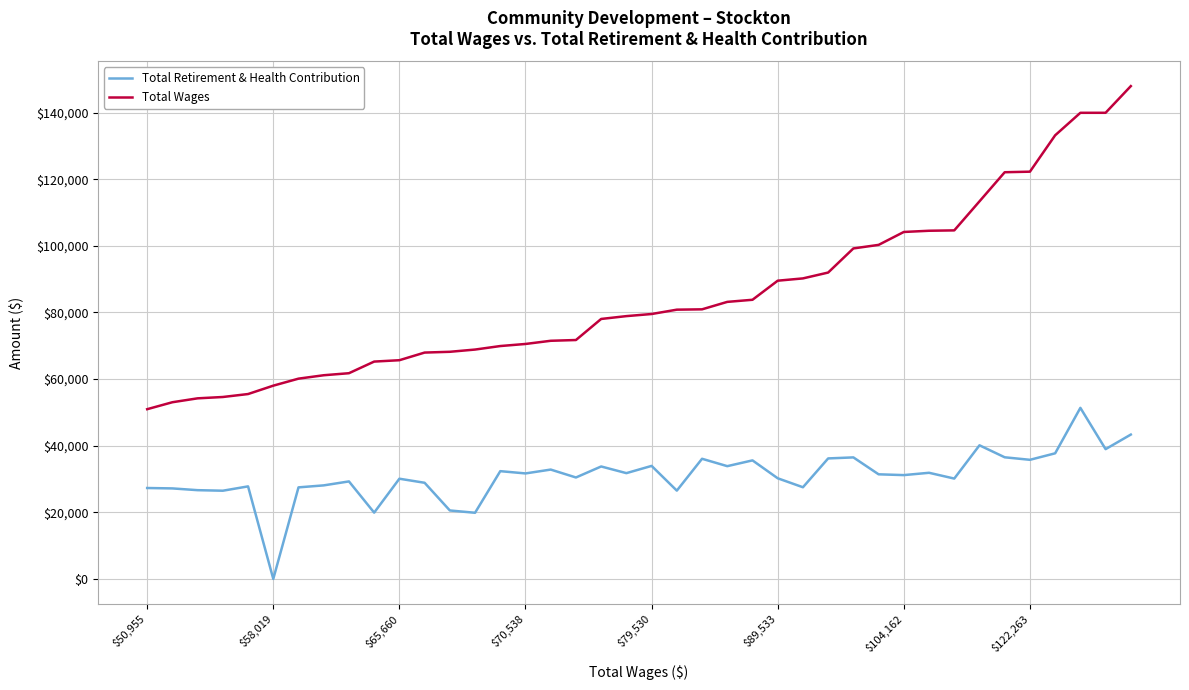

Rank the series by their maximum value, from lowest to highest.

Total Retirement & Health Contribution, Total Wages